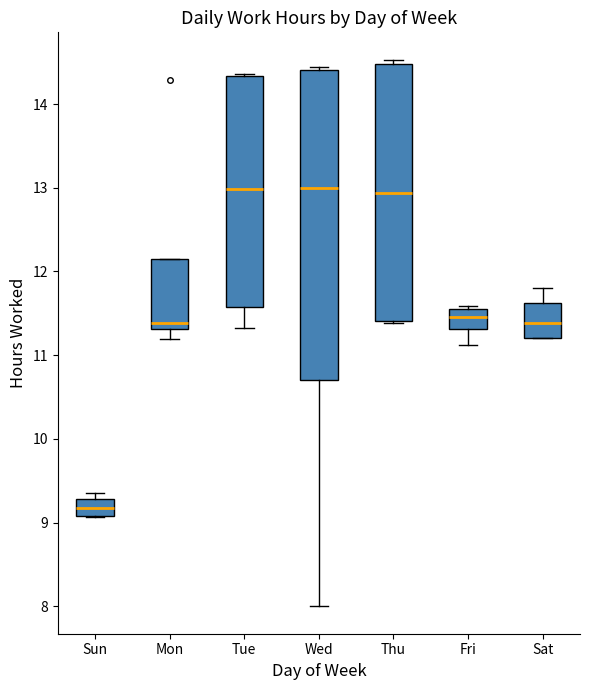

Where is the upper edge of the box for Fri on the y-axis? The values are not printed on the chart, so give them approximately, as read against the axis.

11.6